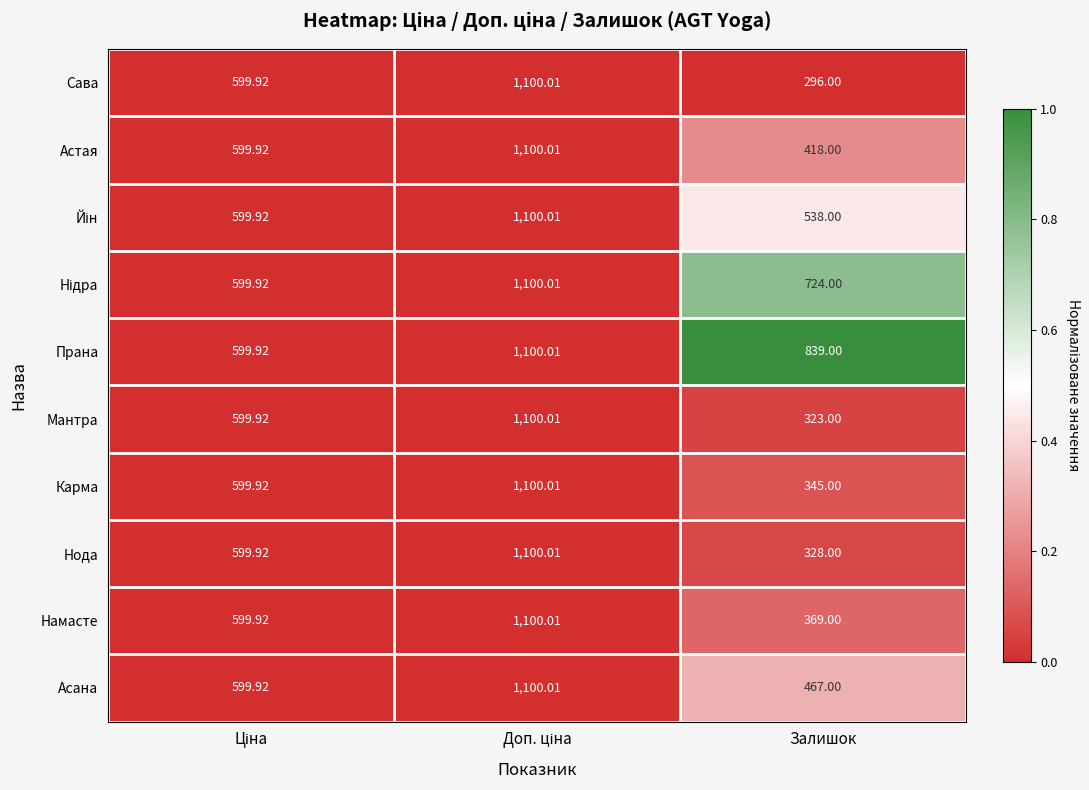

Which series has the largest range (max minus min)?

Сава